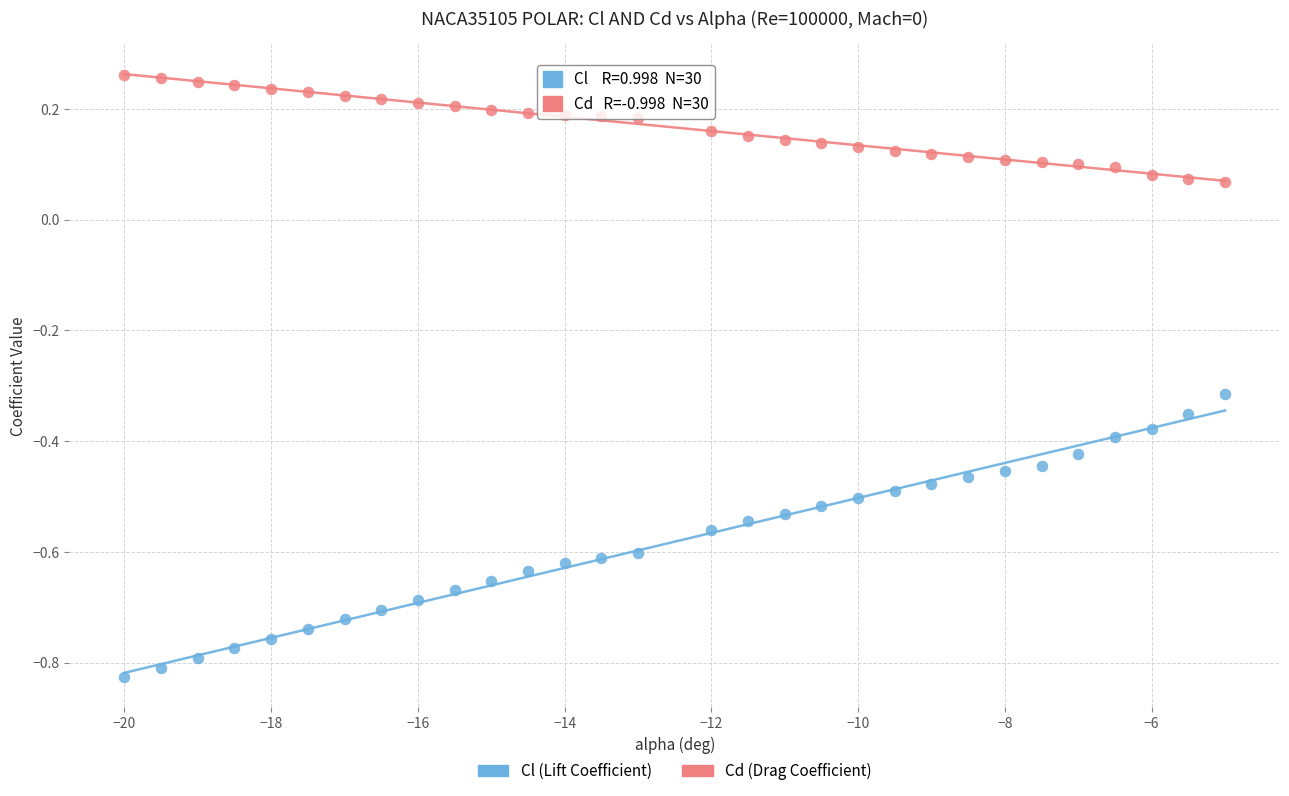

What are all the series names shown in the legend?

Cl (Lift Coefficient), Cd (Drag Coefficient)